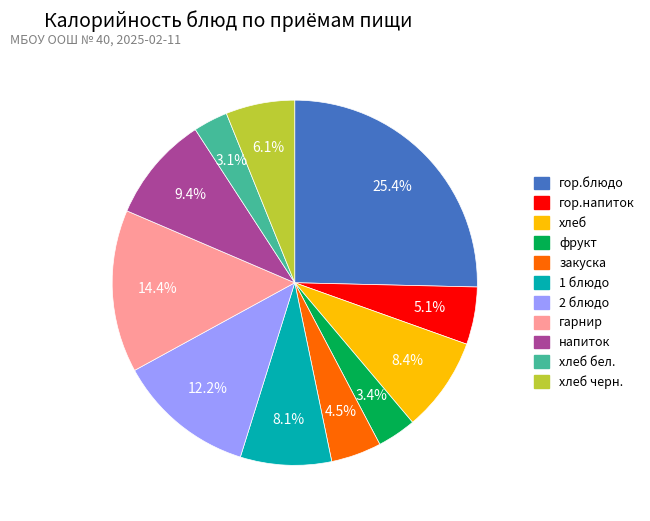

Does any single category account for the majority?

No